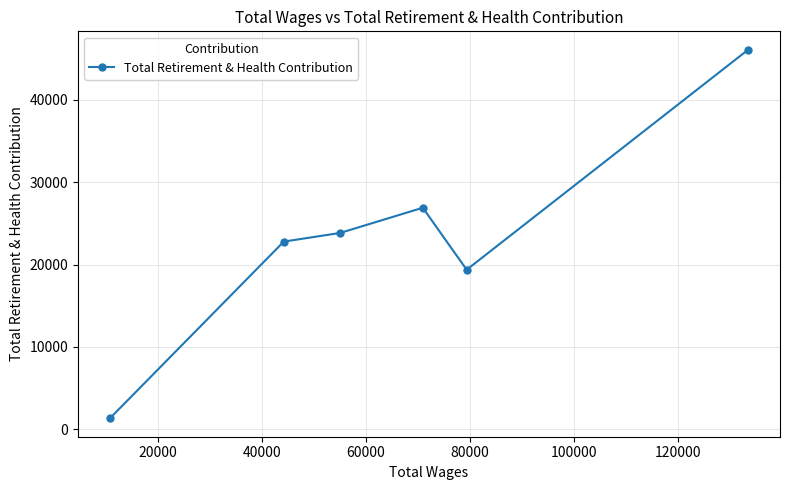

What is the sum of all values?

140277.7